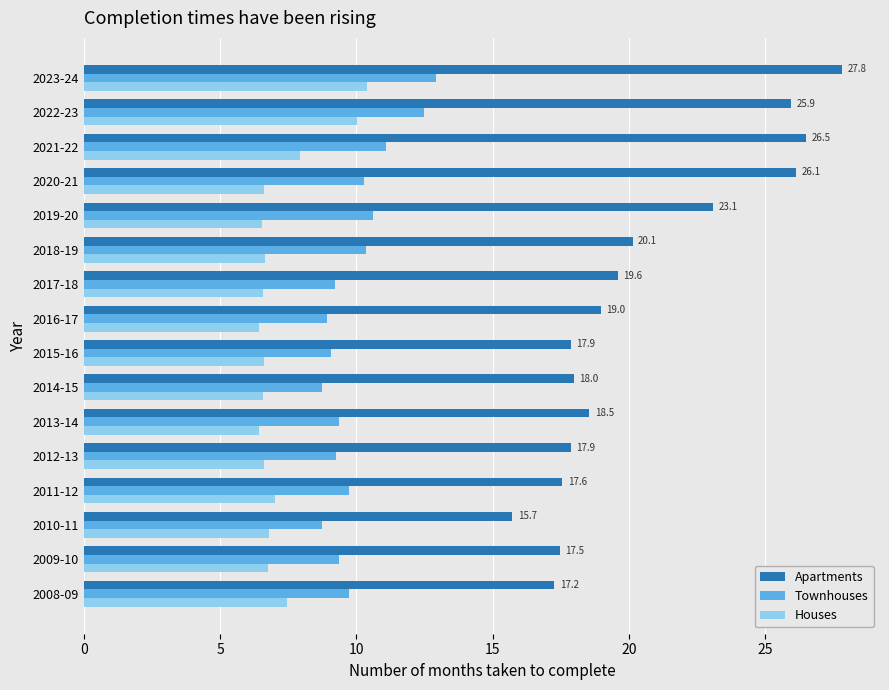

What is the maximum value for Houses?

10.4